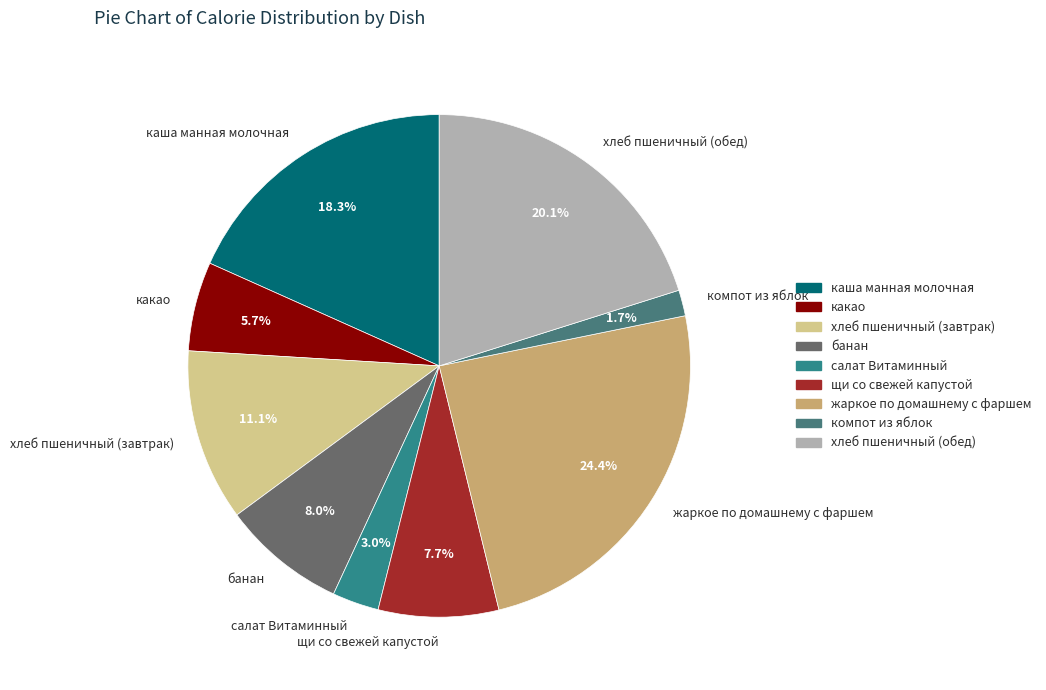

Which has a higher value, хлеб пшеничный (обед) or жаркое по домашнему с фаршем?

жаркое по домашнему с фаршем